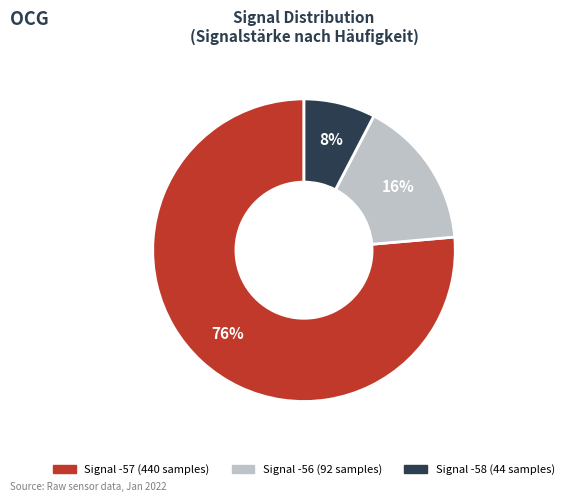

Is there a majority slice in this chart?

Yes